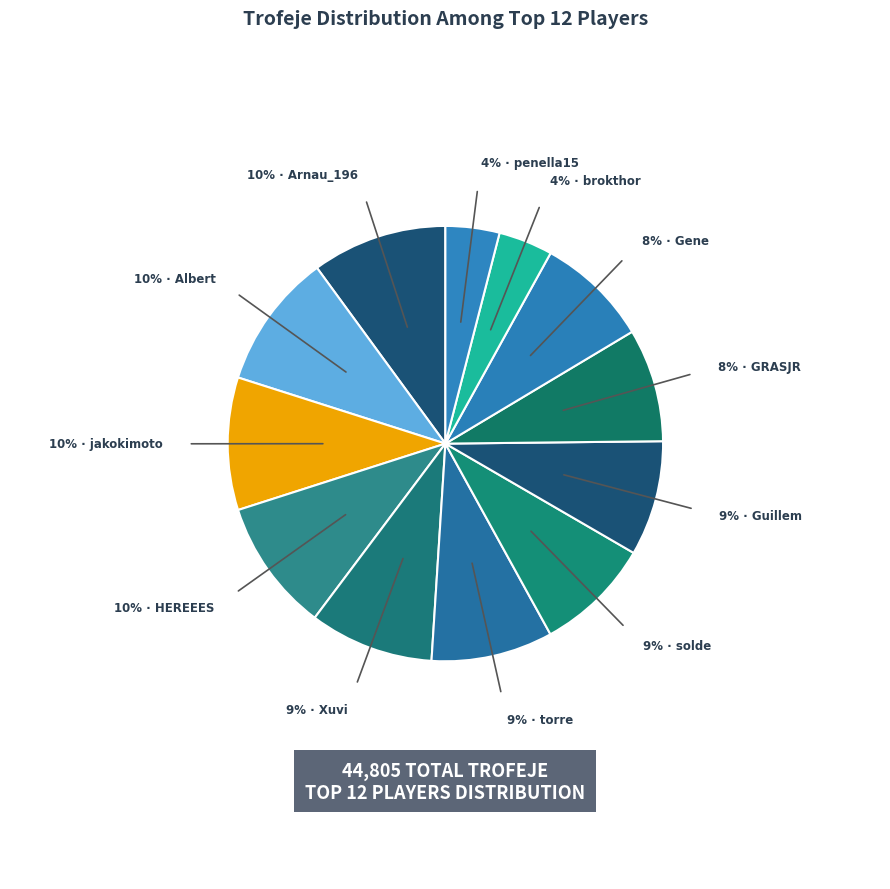

Rank the categories by value from highest to lowest.

Arnau_196, Albert, jakokimoto, HEREEES, Xuvi, torre, solde, Guillem, GRASJR, Gene, brokthor, penella15